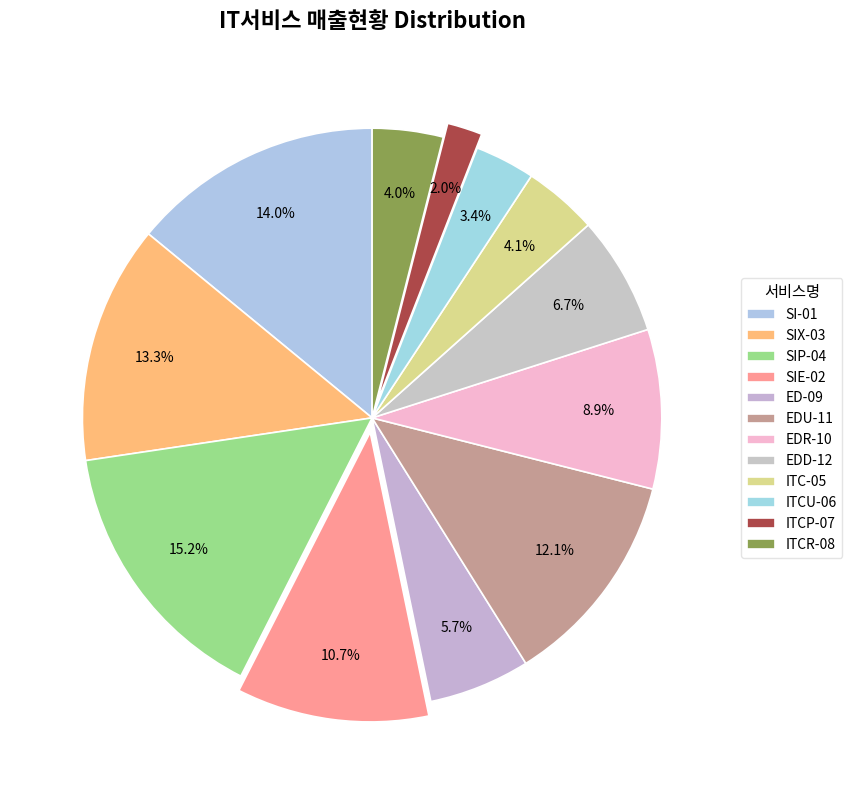

How many slices are in this pie chart?

12